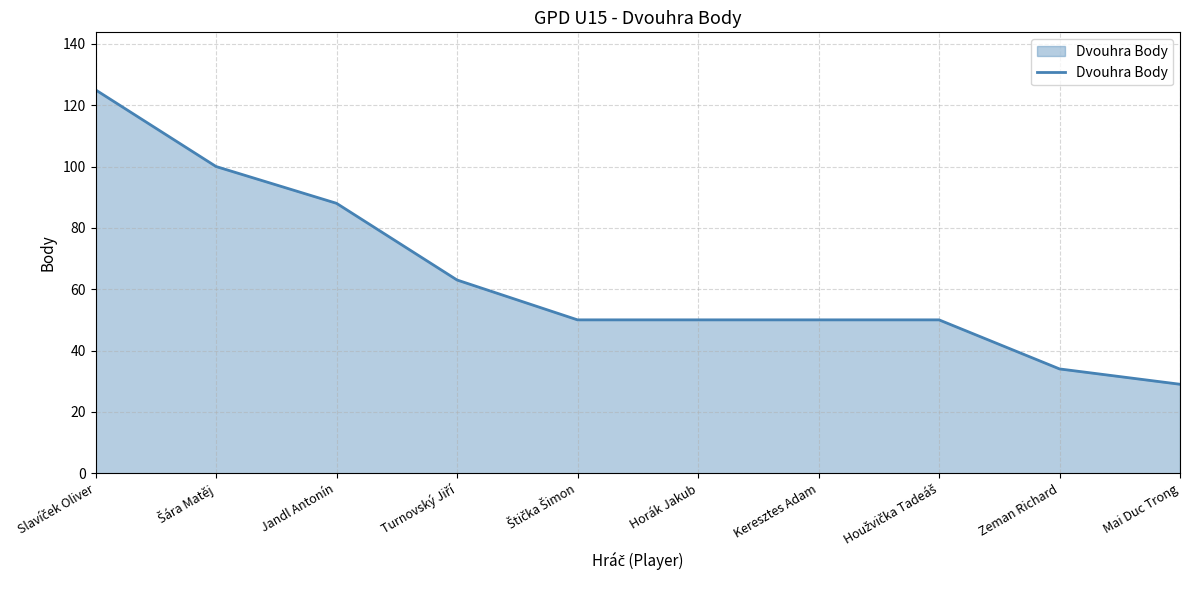

True or false: the data shows 44 at Mai Duc Trong.

False